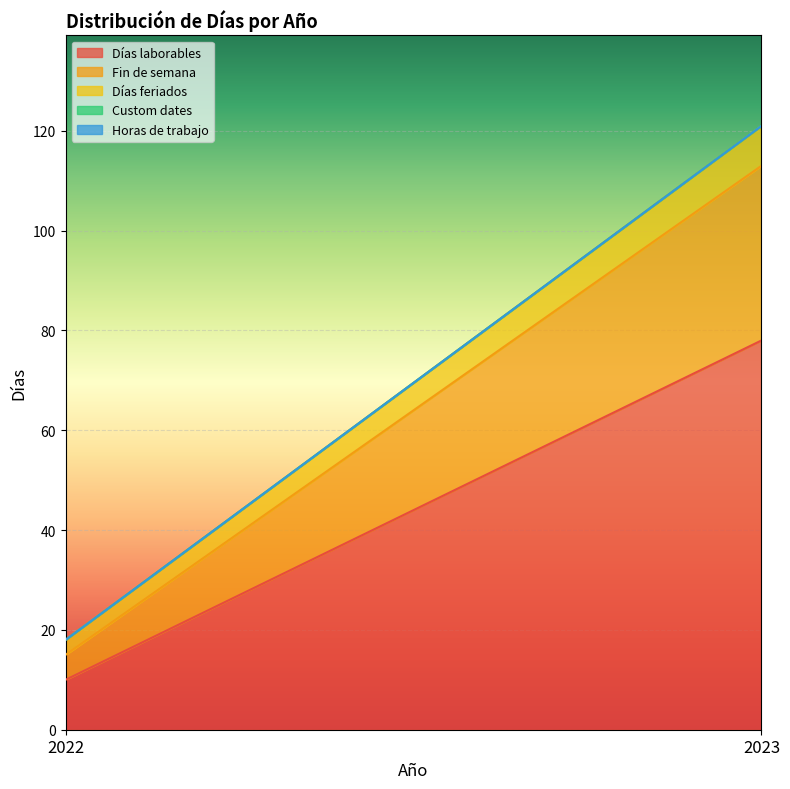

List the labels in order of Días laborables value, largest first.

2023, 2022